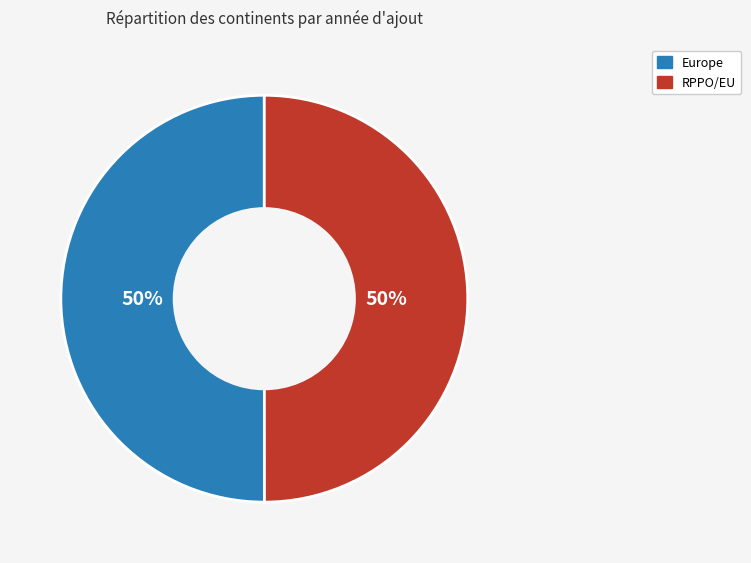

How many slices are in this pie chart?

2